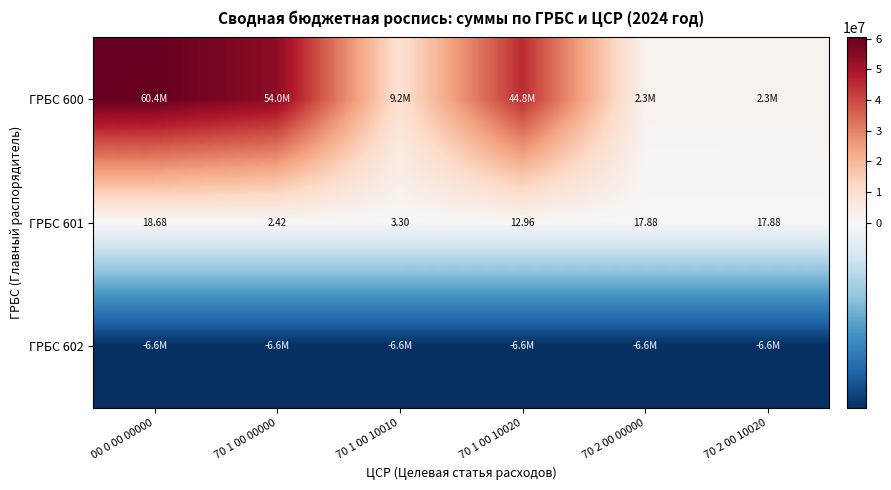

What is the minimum value for ГРБС 601?

2.4